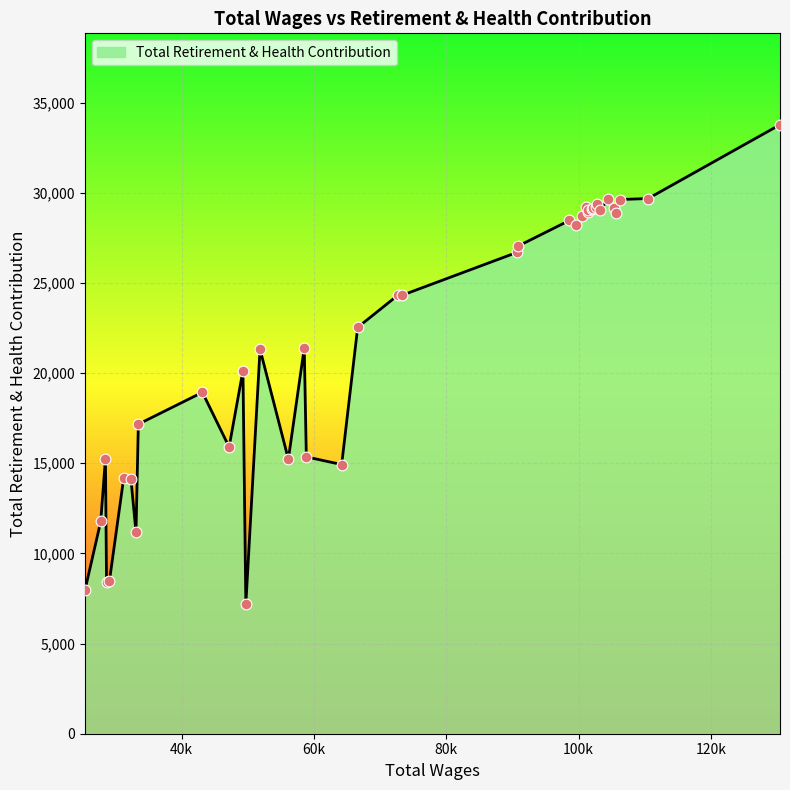

What is the greatest value displayed?

33781